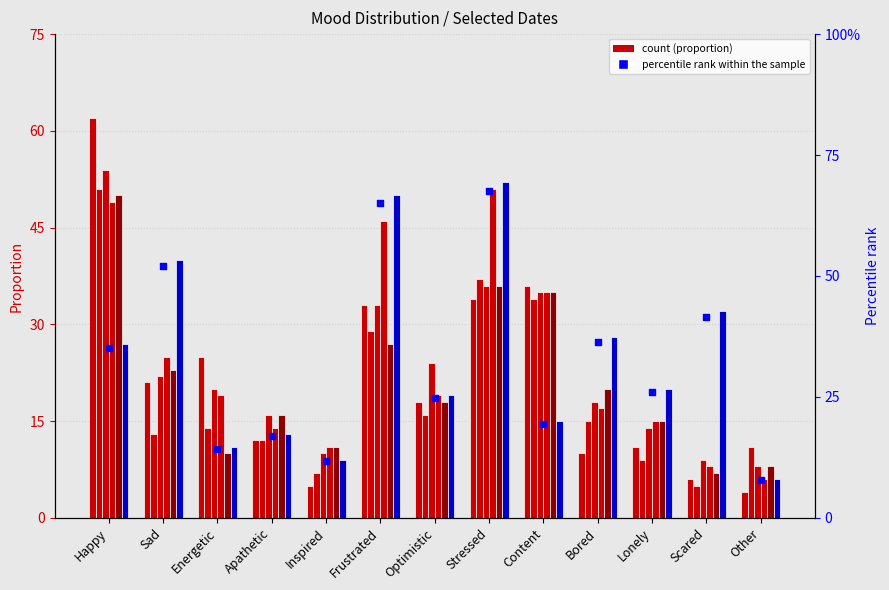

What is the change in value from Content to Other?

-11.7